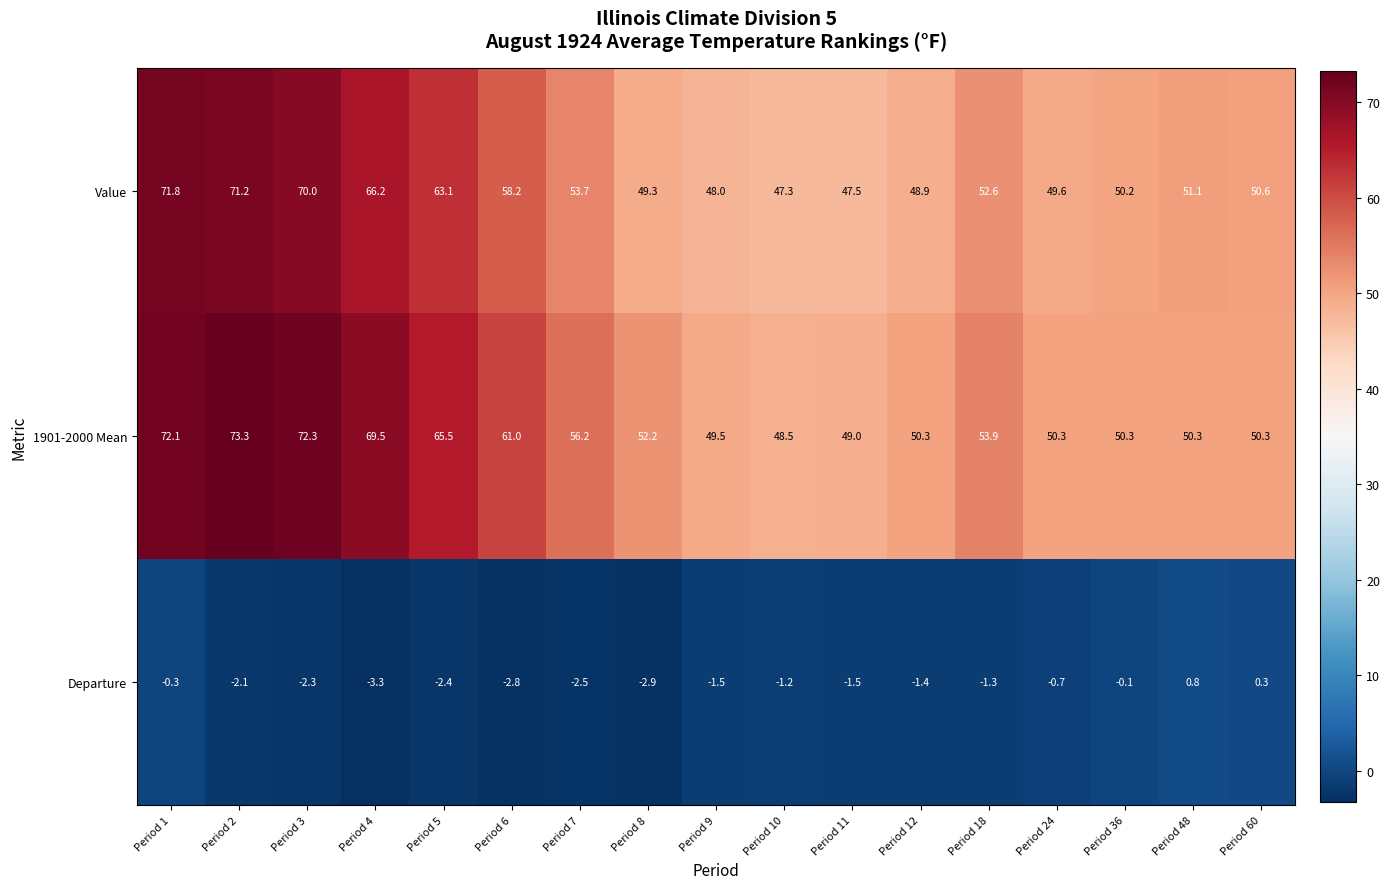

Rank the series by their maximum value, from lowest to highest.

Departure, Value, 1901-2000 Mean